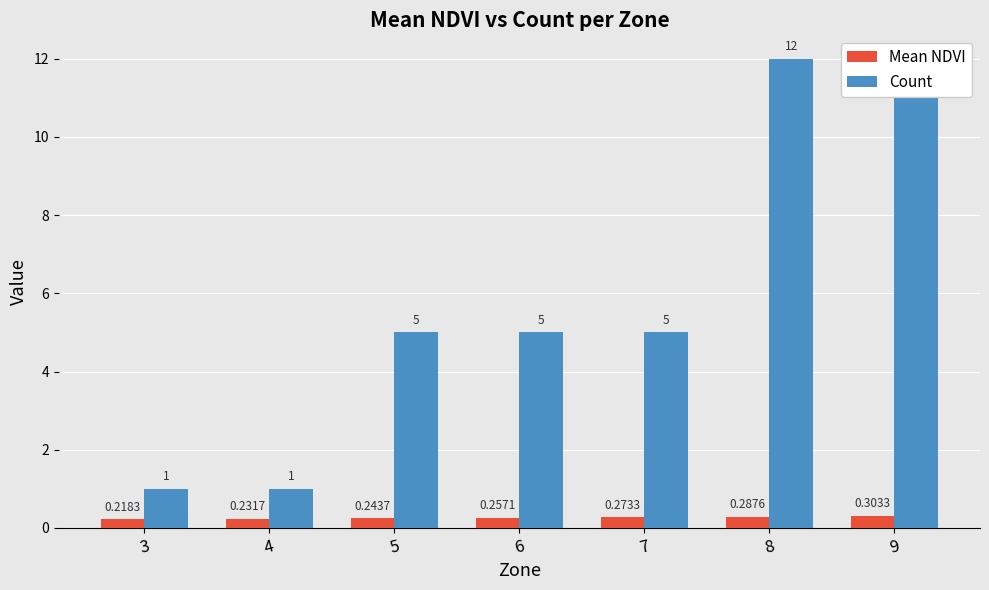

What is the greatest value displayed?

12.0